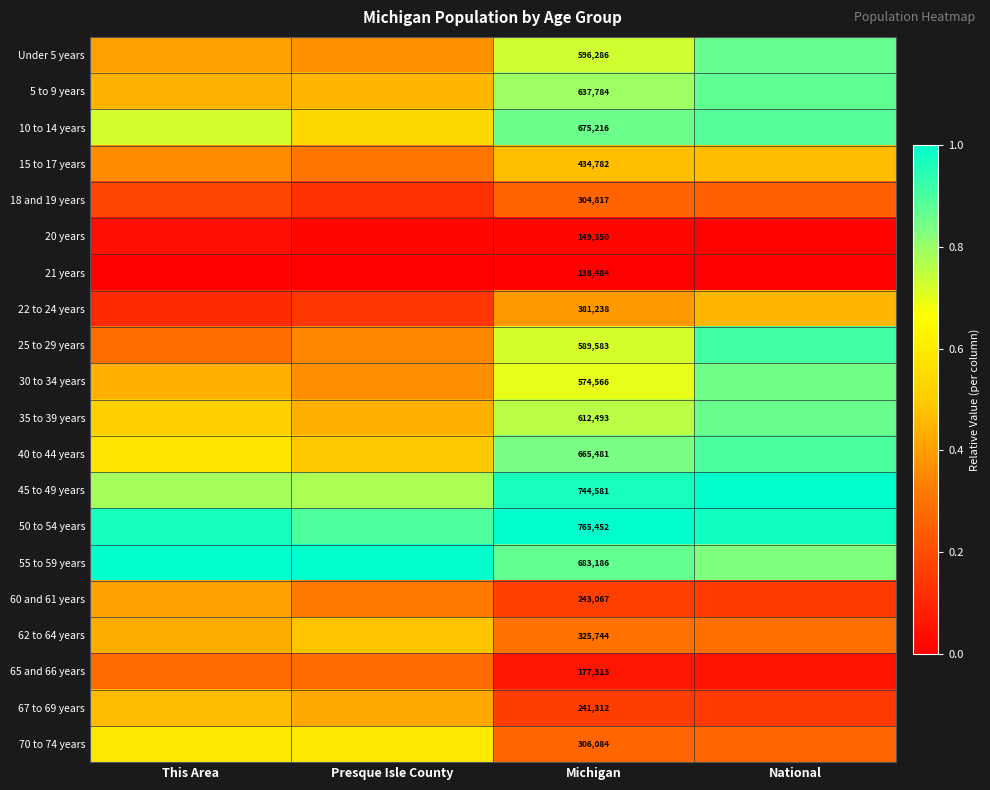

At how many categories does at least one series exceed 0?

4